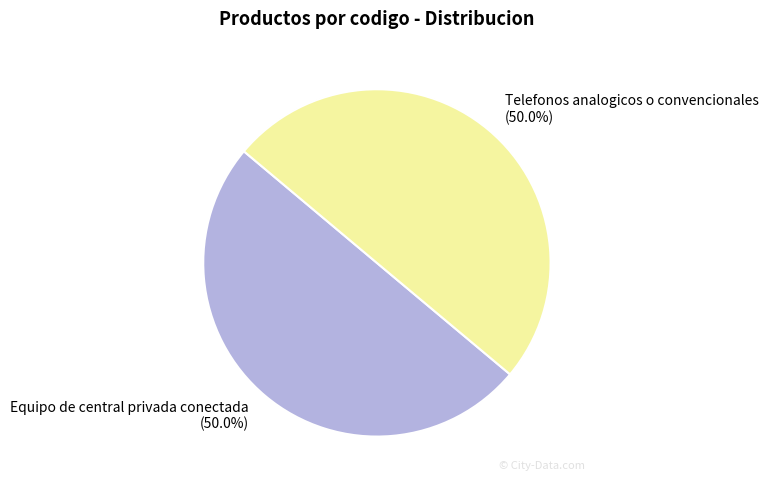

Approximately how many times larger is the value at Telefonos analogicos o convencionales (50.0%) compared to Equipo de central privada conectada (50.0%)?

1.0